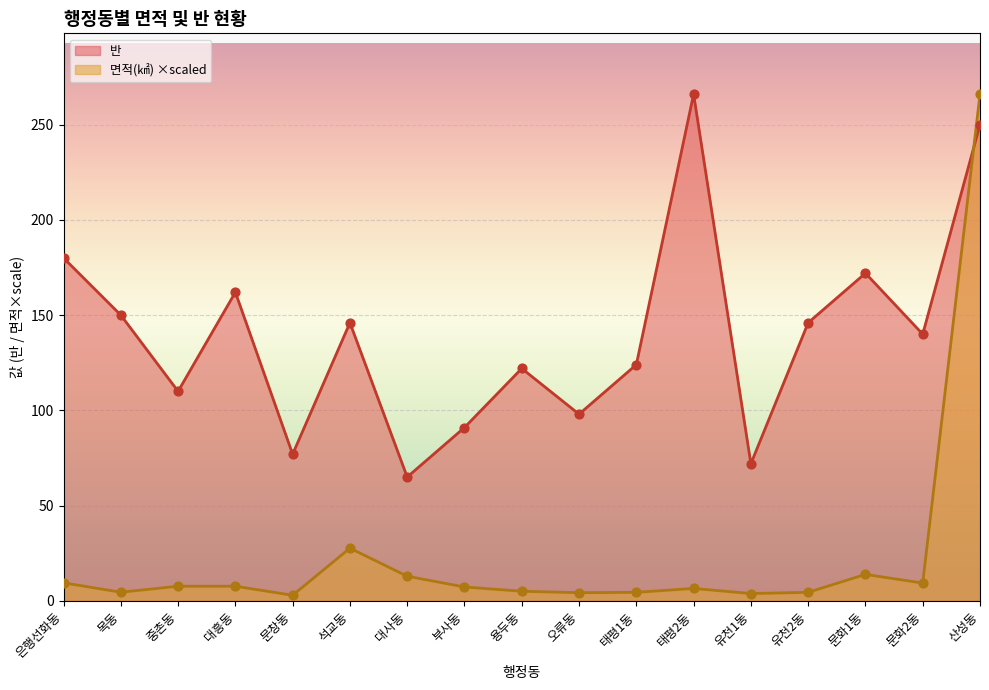

Which series has the widest spread of Y values?

면적(㎢)